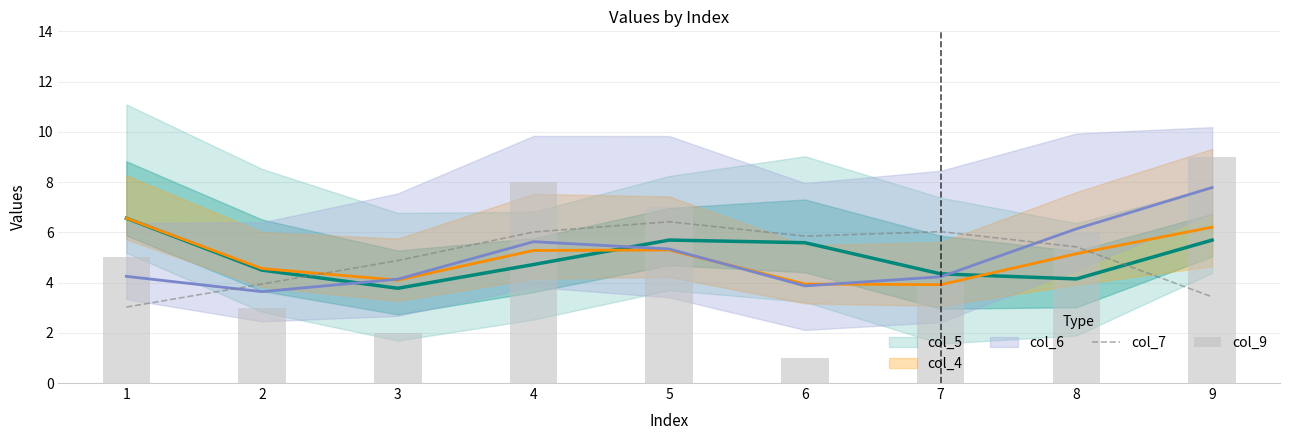

The value of col_7 at 6 is 2.5. True or false?

False